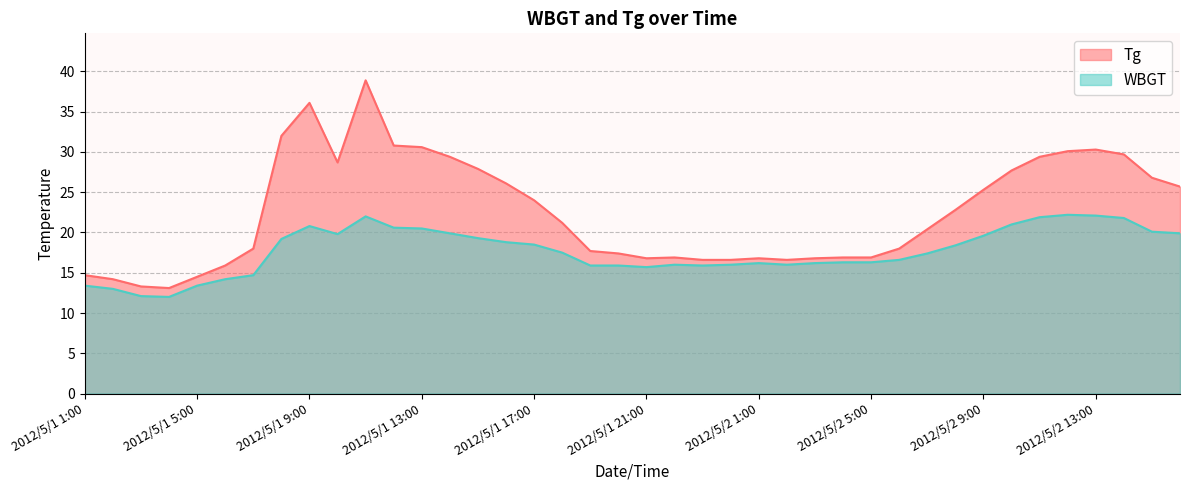

What are all the series names shown in the legend?

Tg, WBGT